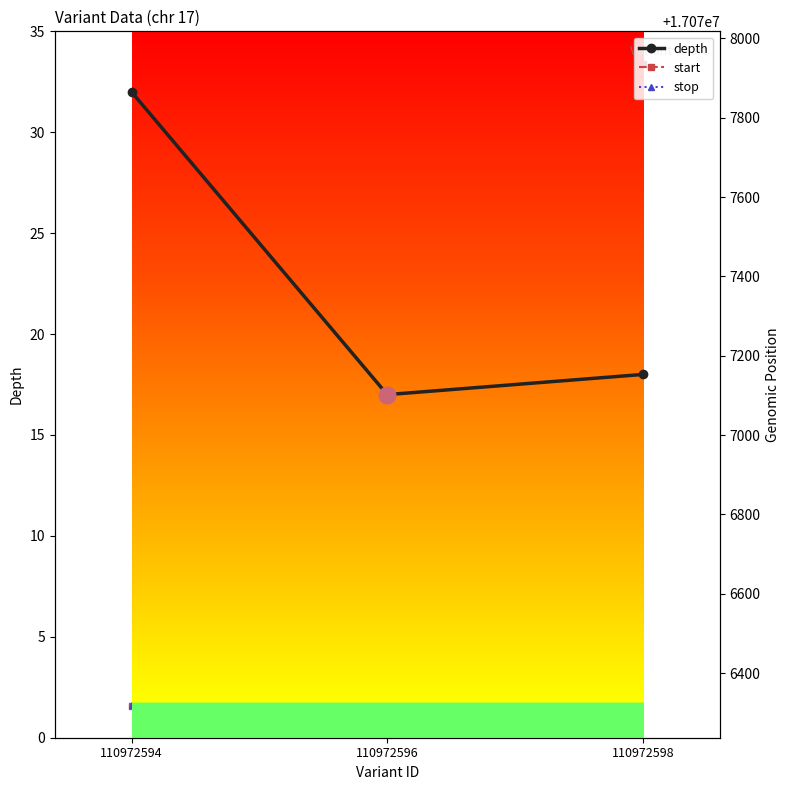

Does the chart display data point markers on the line(s)?

Yes